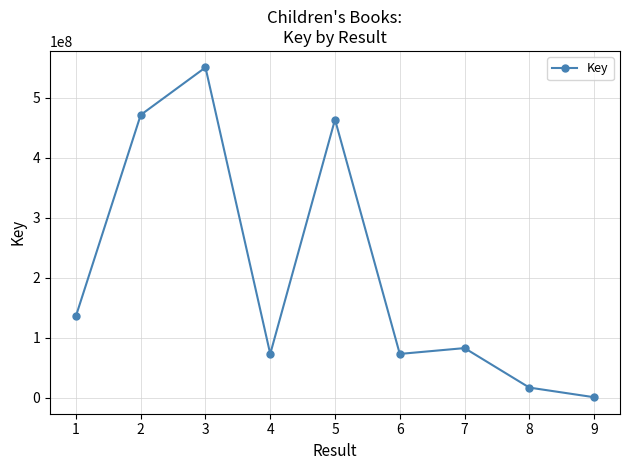

What value does the data have at 2?

471511232